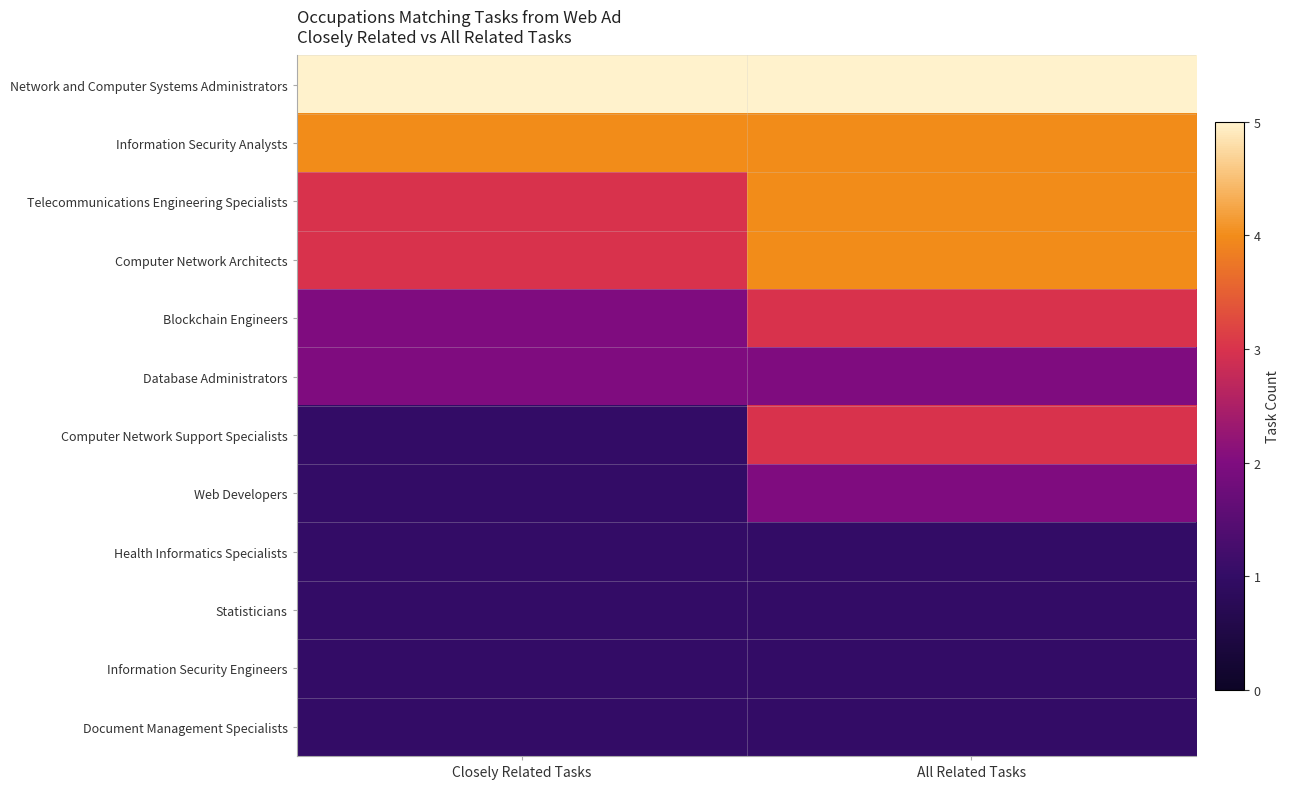

Reading left to right, what are all the values shown in this chart?

Network and Computer Systems Administrators: Closely Related Tasks=5	All Related Tasks=5
Information Security Analysts: Closely Related Tasks=4	All Related Tasks=4
Telecommunications Engineering Specialists: Closely Related Tasks=3	All Related Tasks=4
Computer Network Architects: Closely Related Tasks=3	All Related Tasks=4
Blockchain Engineers: Closely Related Tasks=2	All Related Tasks=3
Database Administrators: Closely Related Tasks=2	All Related Tasks=2
Computer Network Support Specialists: Closely Related Tasks=1	All Related Tasks=3
Web Developers: Closely Related Tasks=1	All Related Tasks=2
Health Informatics Specialists: Closely Related Tasks=1	All Related Tasks=1
Statisticians: Closely Related Tasks=1	All Related Tasks=1
Information Security Engineers: Closely Related Tasks=1	All Related Tasks=1
Document Management Specialists: Closely Related Tasks=1	All Related Tasks=1